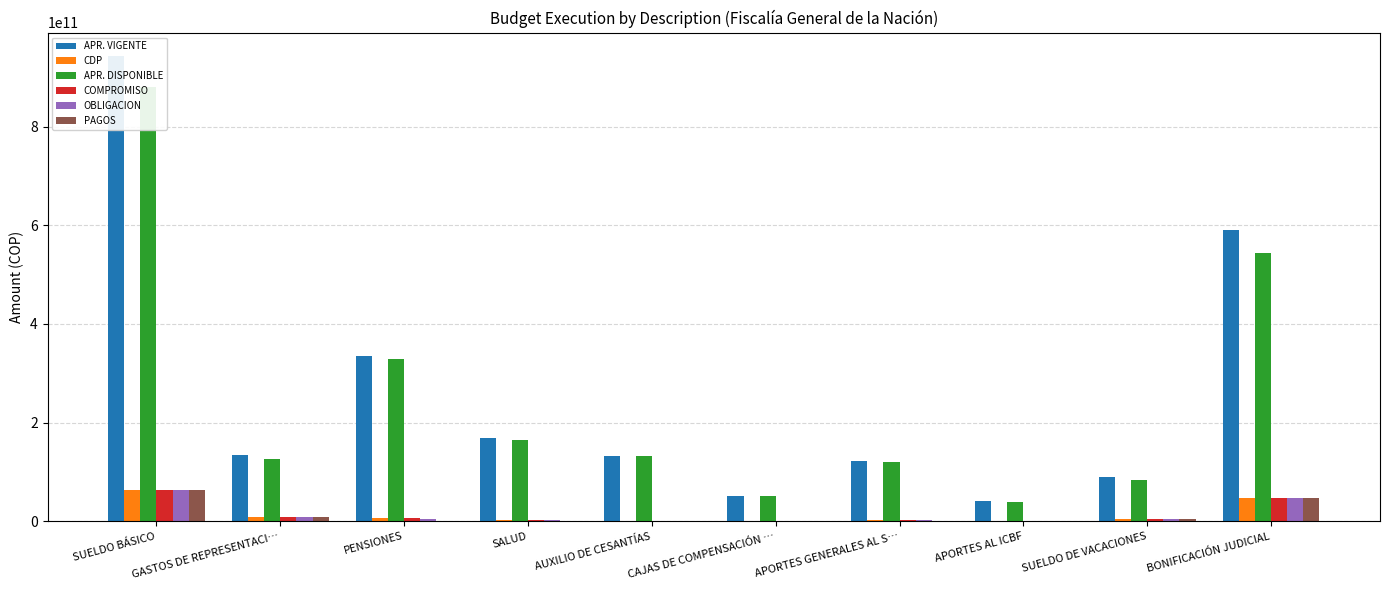

How many bars are there in total?

60